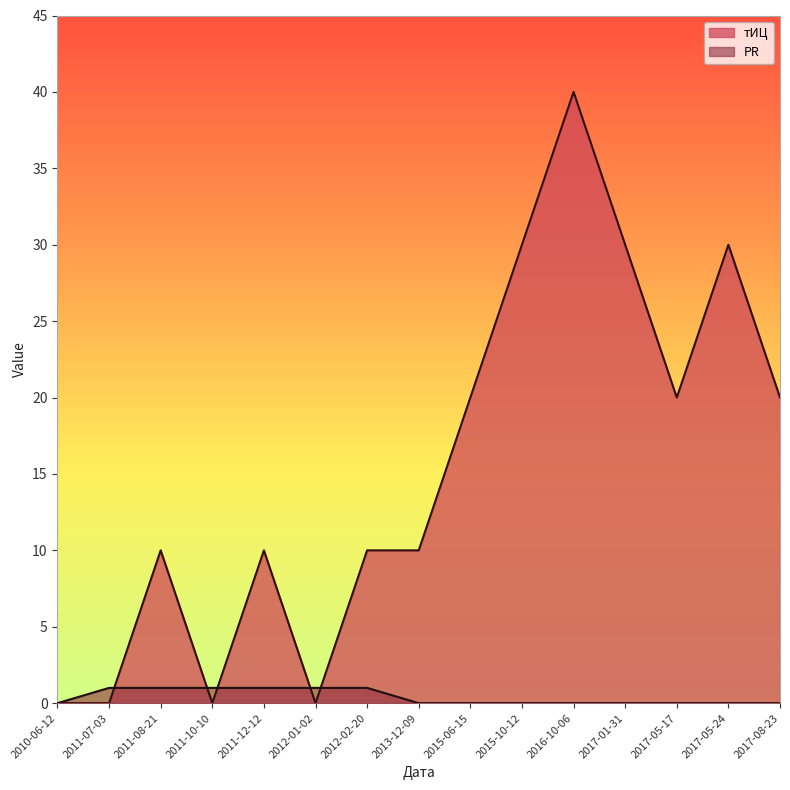

True or false: PR and тИЦ intersect in this chart.

True